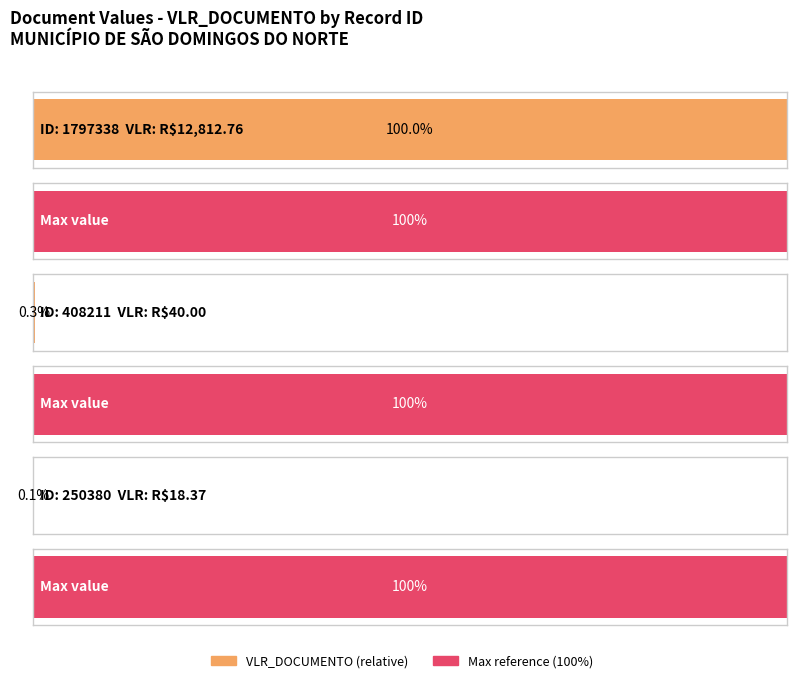

Approximately how many times larger is the value at 1797338 compared to 408211?

320.3